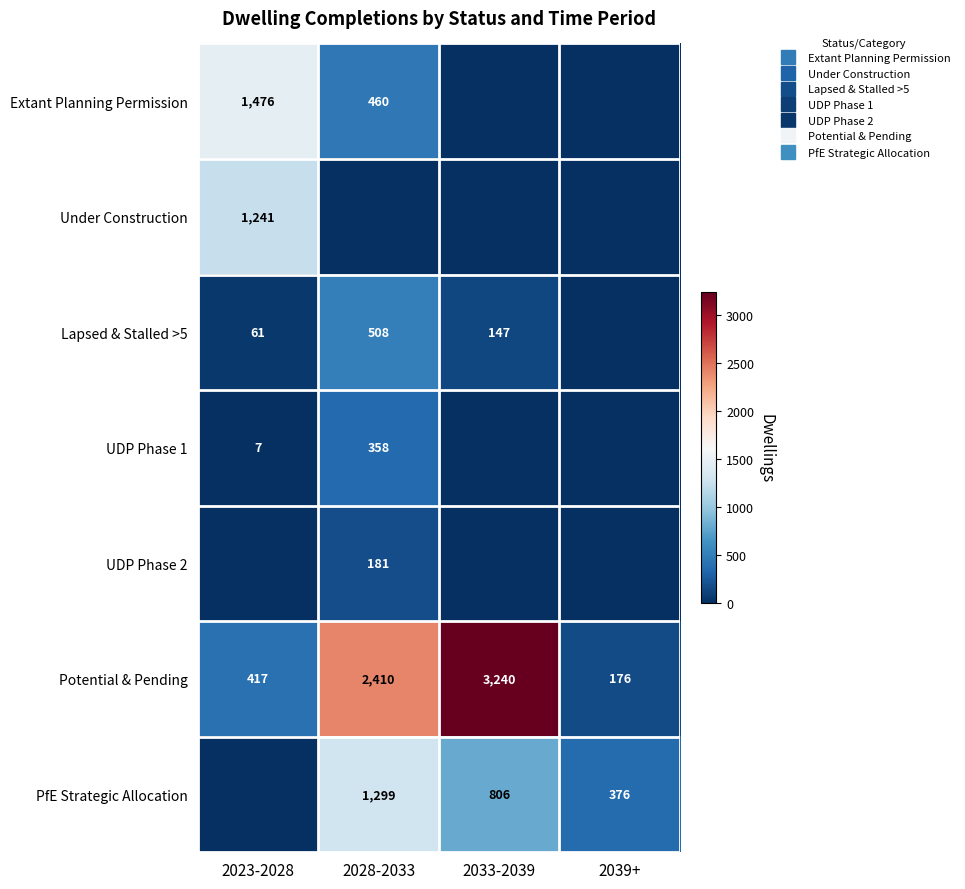

How many values in the Lapsed & Stalled >5 series are below 147?

2